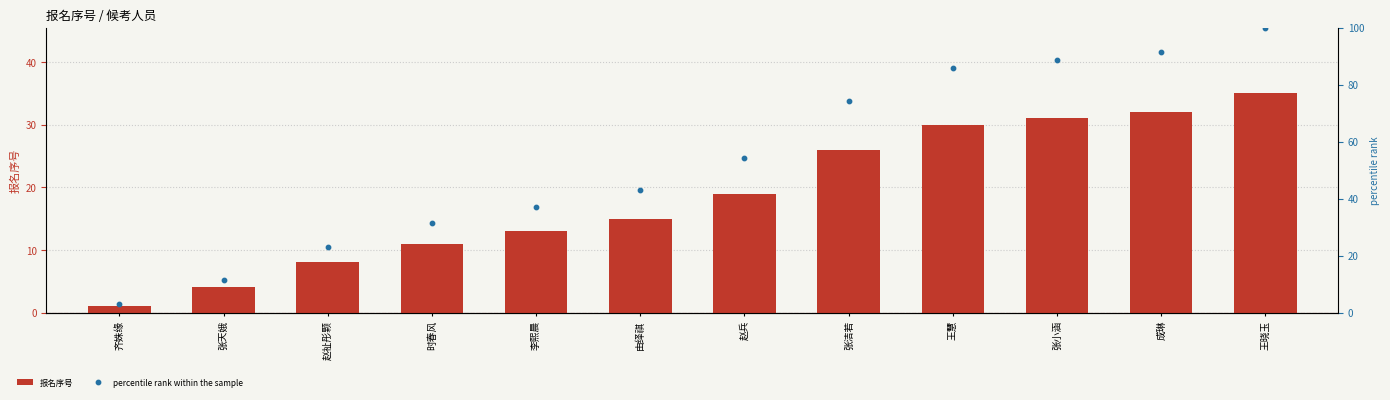

Which series has the widest spread of Y values?

percentile rank within the sample